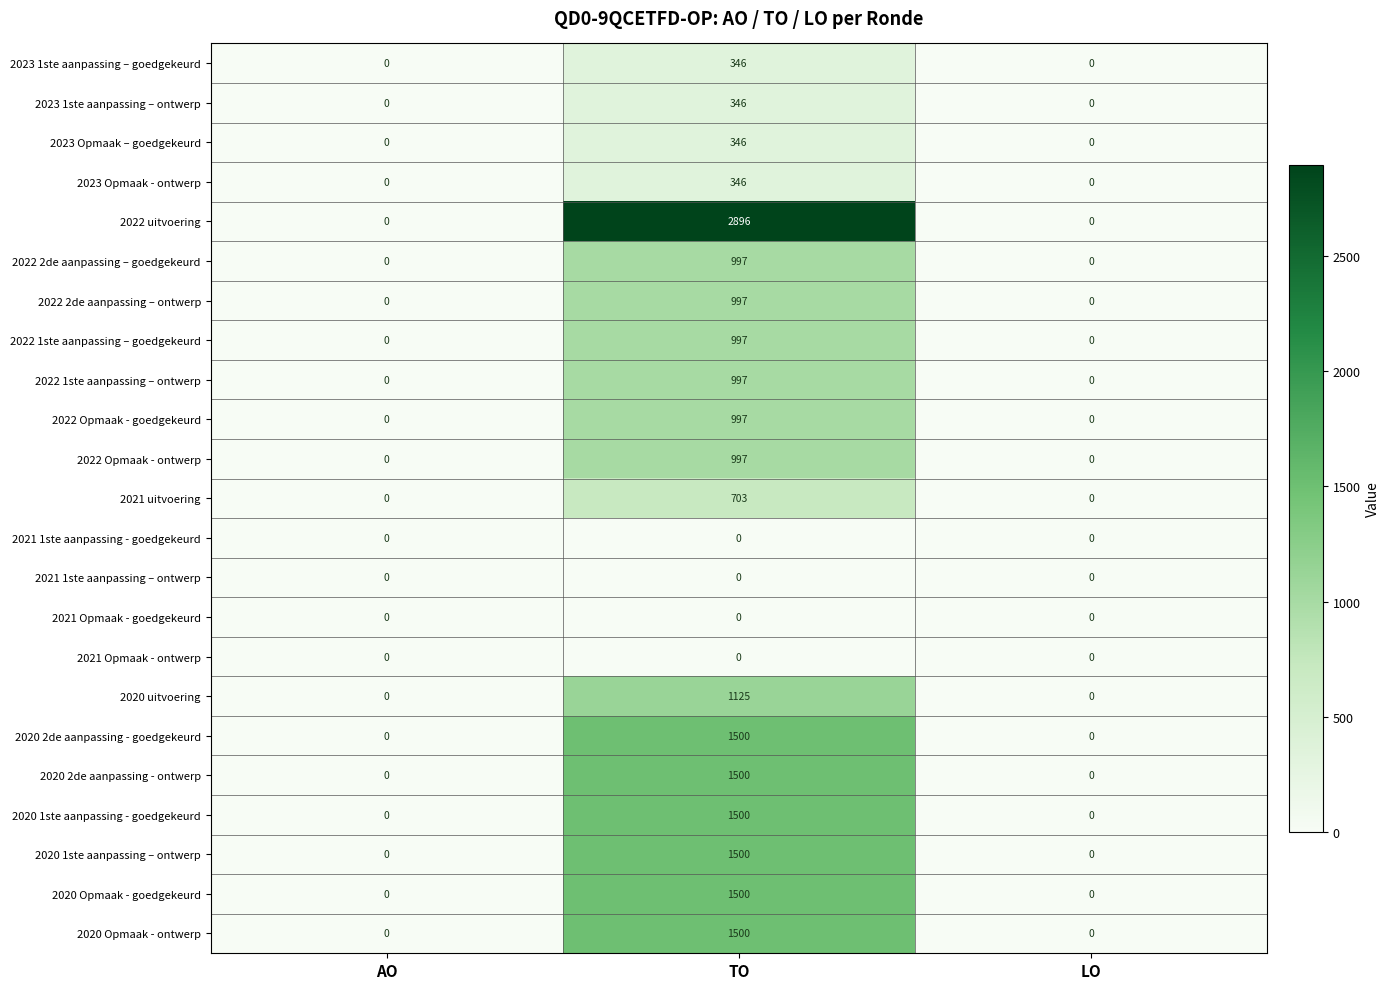

What is the difference between the maximum and second lowest values in the 2022 1ste aanpassing – goedgekeurd series?

997